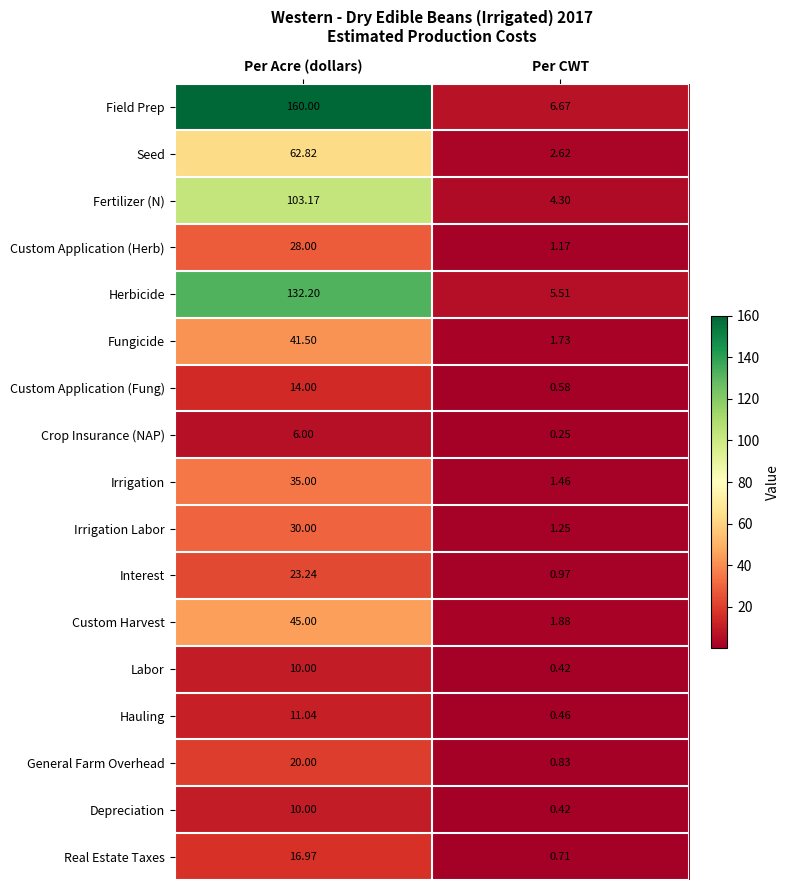

Is the value of Crop Insurance (NAP) at Per CWT greater than the value of Herbicide at Per CWT?

No